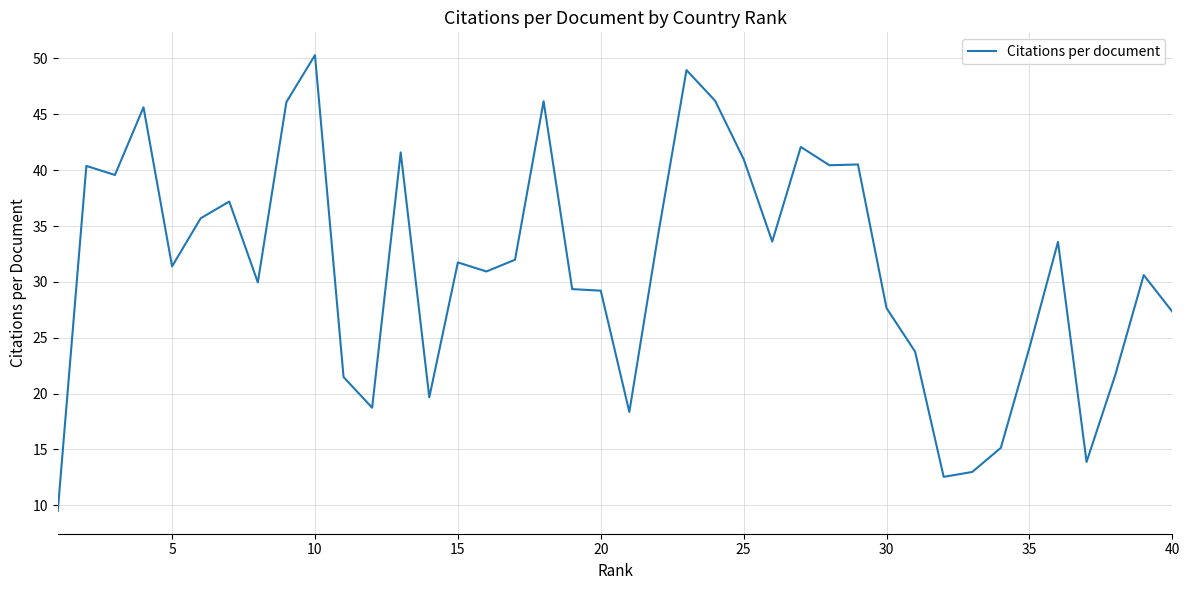

What is the difference between the maximum and minimum values?

40.8